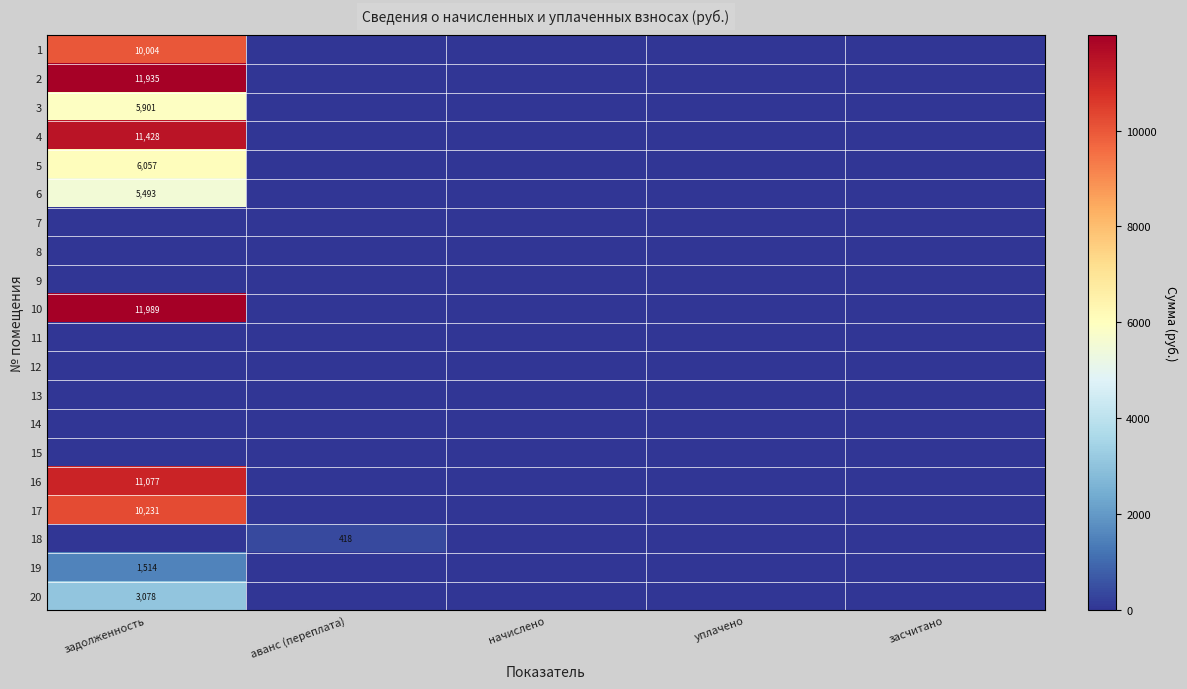

How many series are shown in this chart?

20